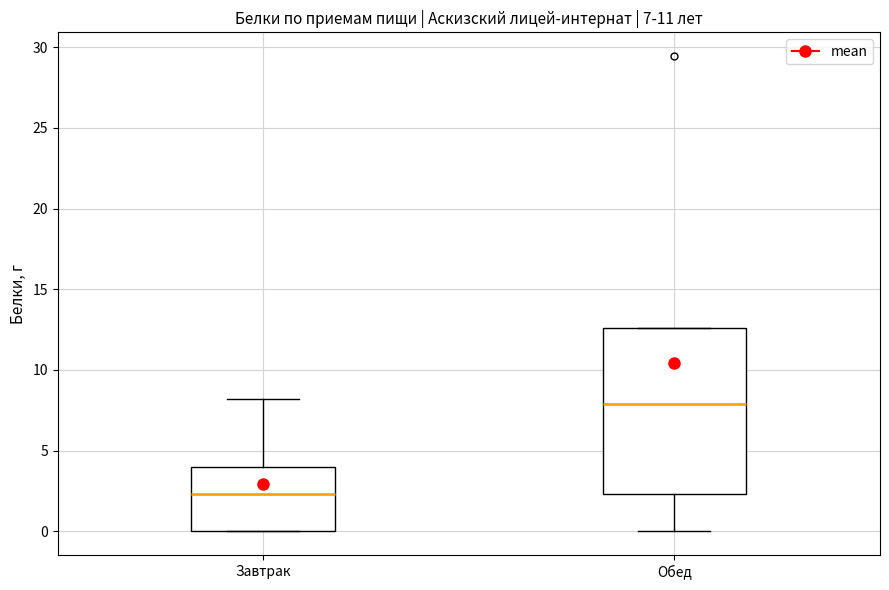

Which box's median line is the lowest?

Завтрак